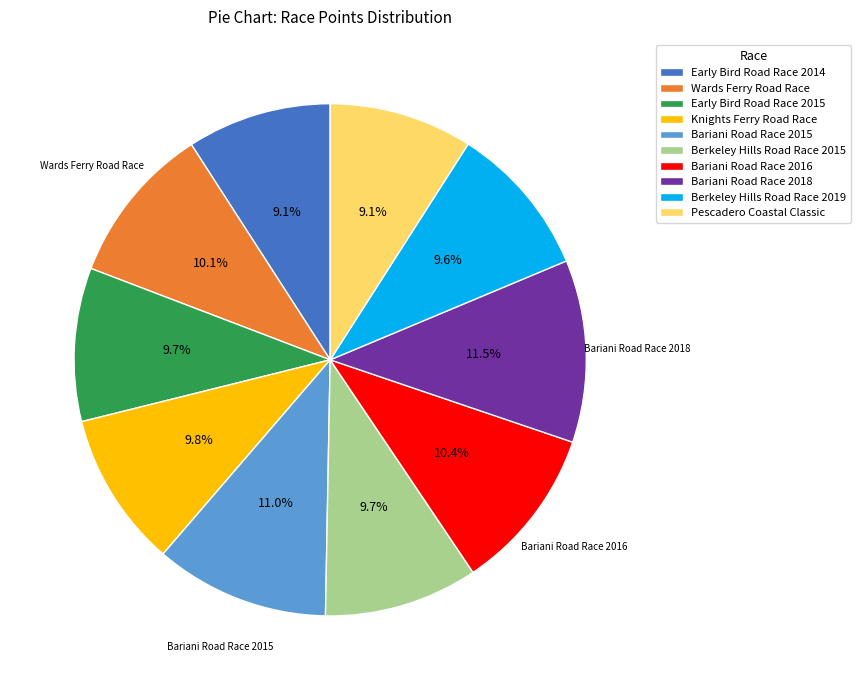

To the nearest percent, what is the combined percentage of Bariani Road Race 2015 and Bariani Road Race 2016?

21%